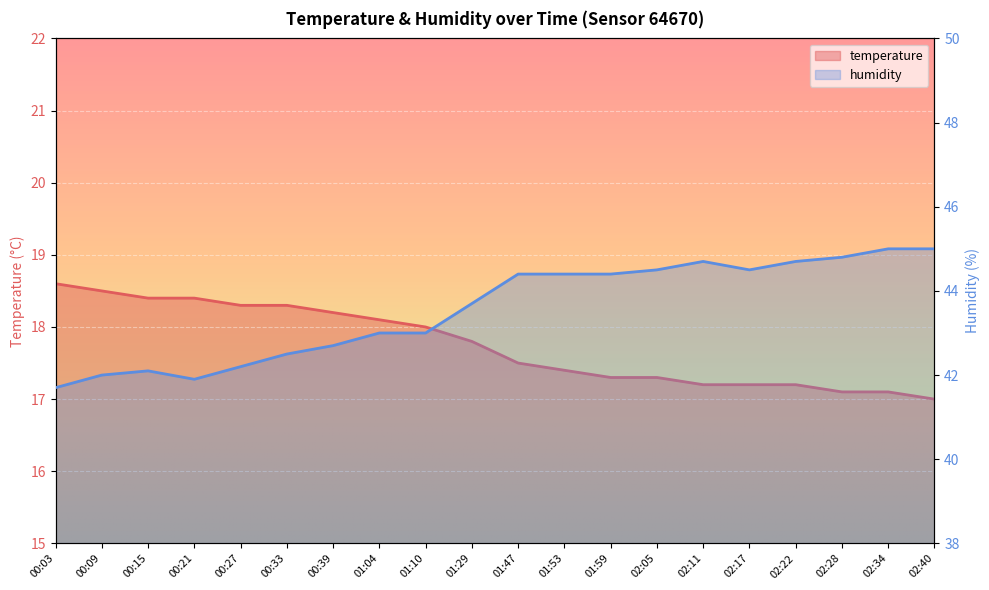

What is the difference between the second highest and second lowest values in the temperature series?

1.4